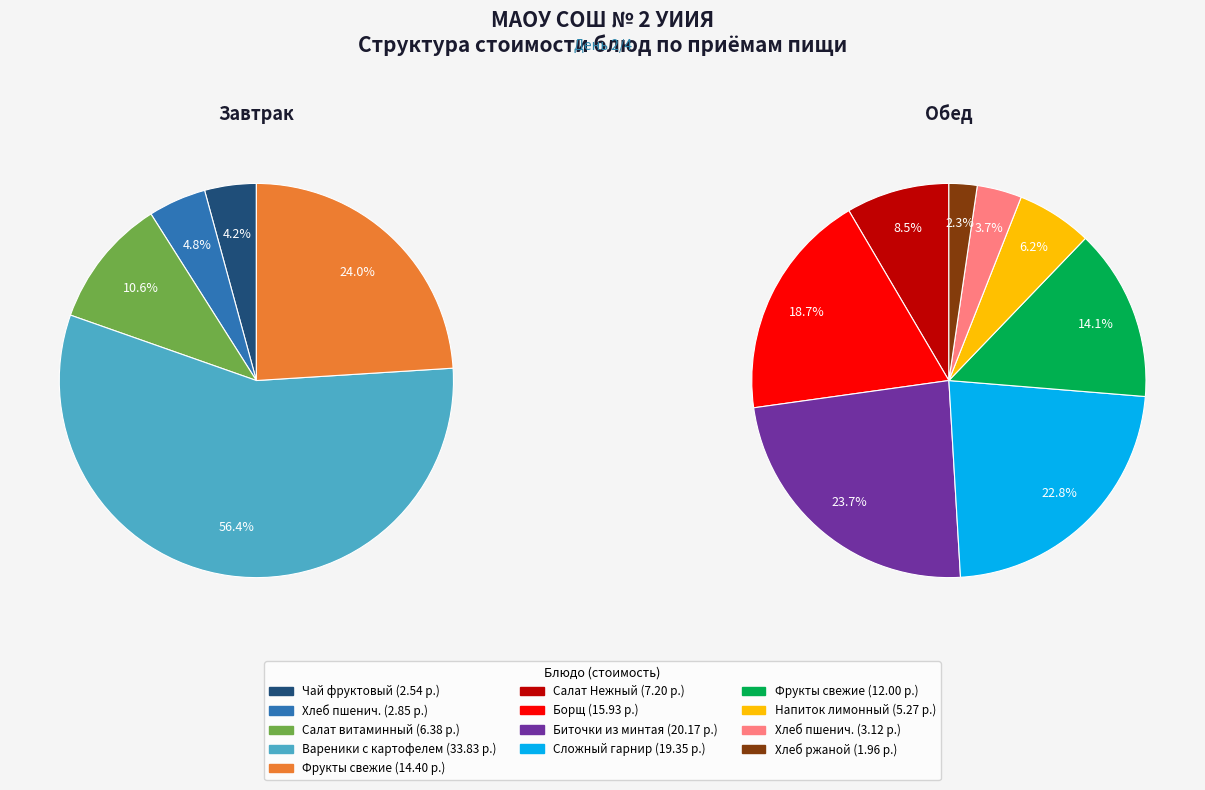

What is the change in value from Завтрак (хлеб пшенич.) to Обед (фрукты)?

+9.2